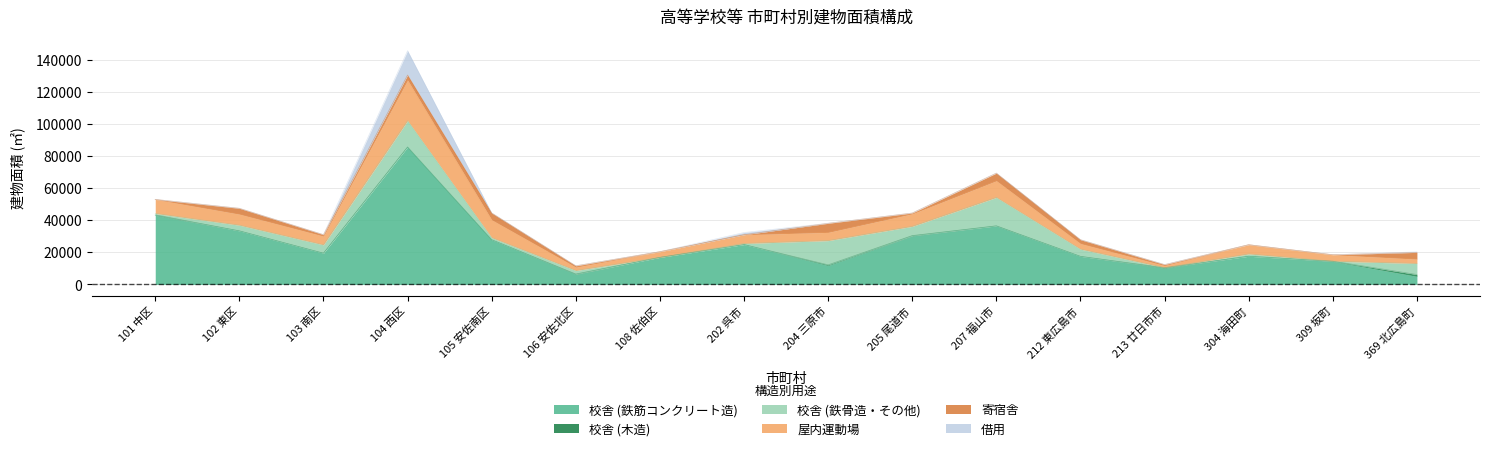

What position from the left is 104 西区?

4